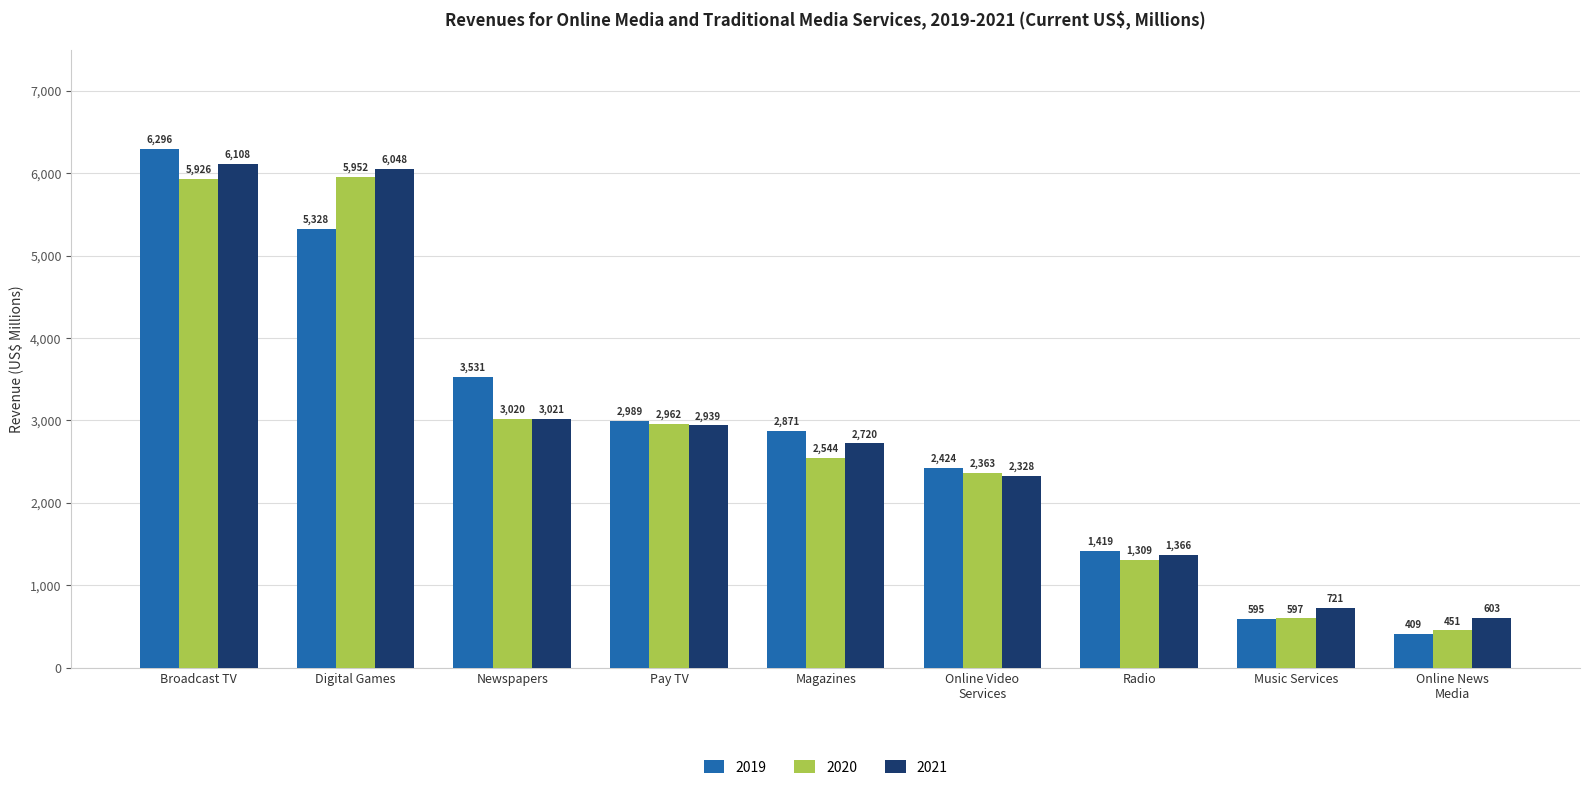

Is the value of 2021 at Newspapers greater than the value of 2020 at Pay TV?

Yes